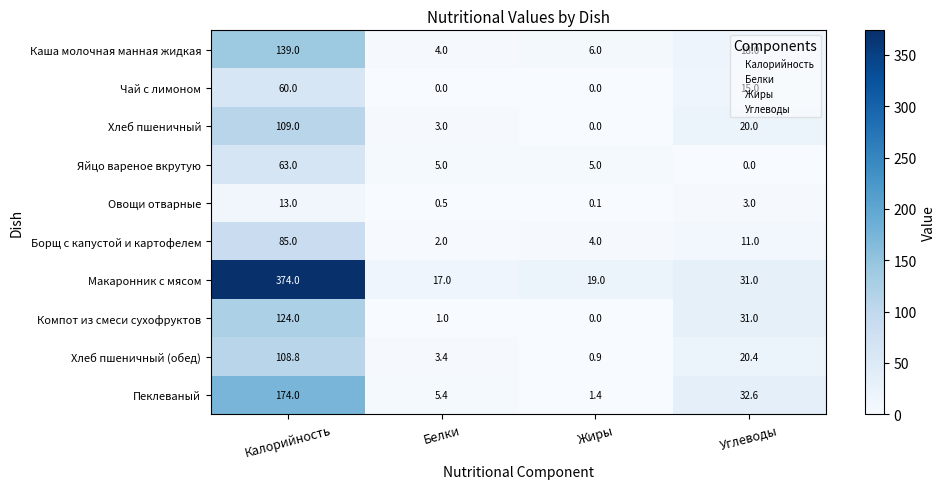

What is the difference between the highest and lowest values at Углеводы?

32.6